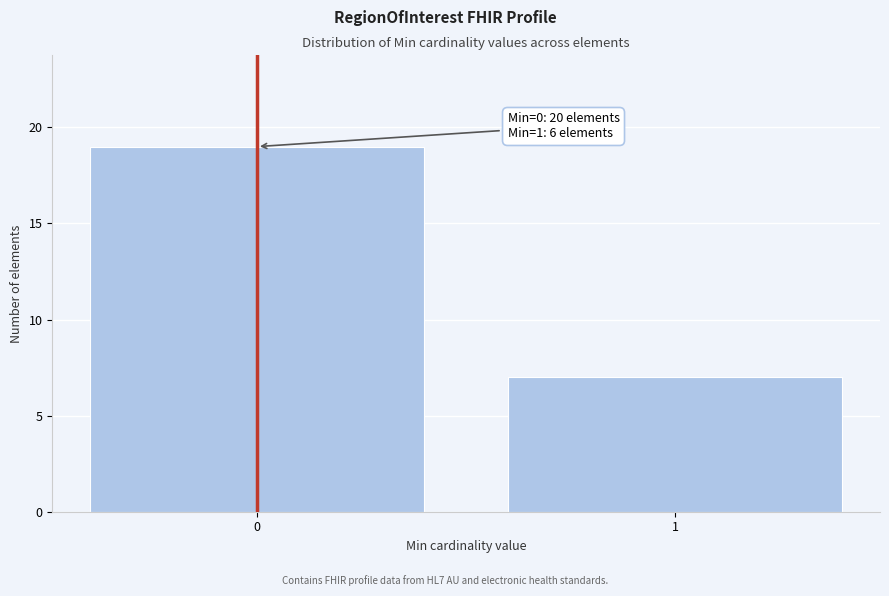

Reading left to right, list all the values displayed in this chart.

0=19	1=7